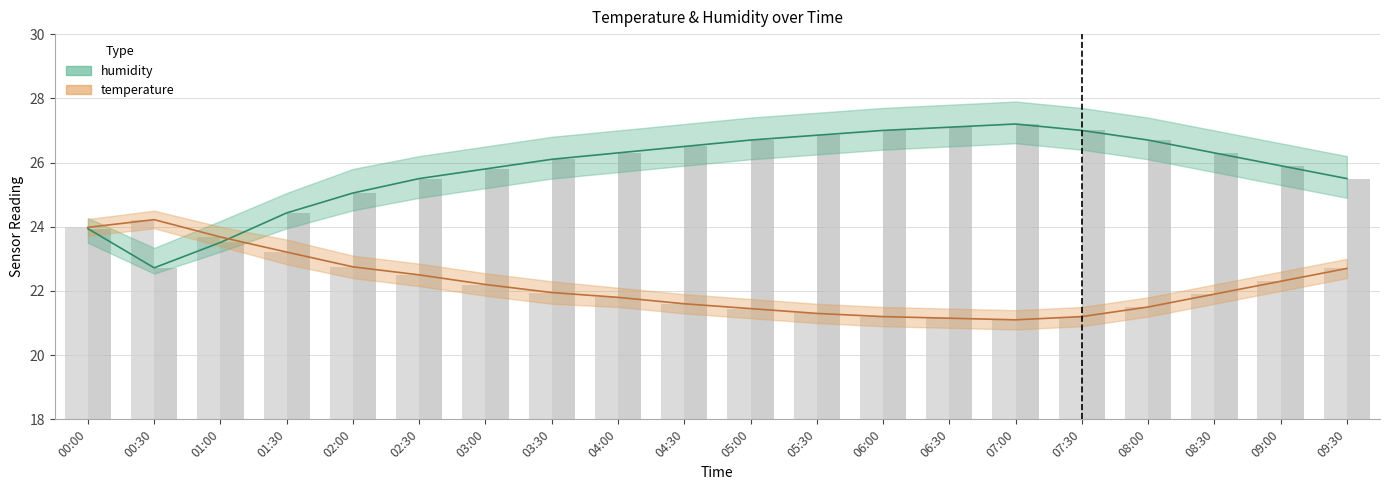

What is the total value across all series at 05:30?

48.2